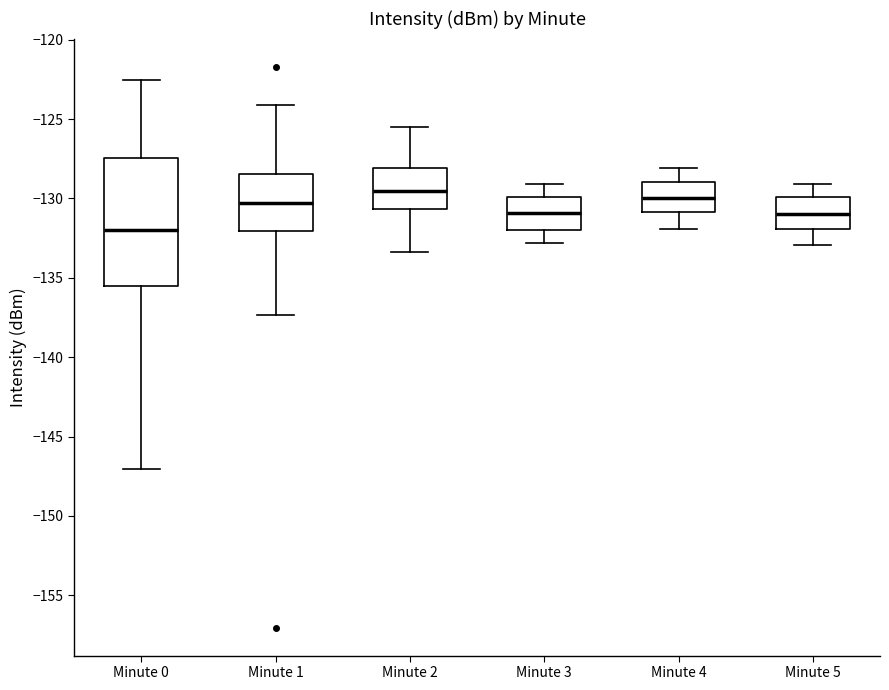

Which box has the highest median line?

Minute 2